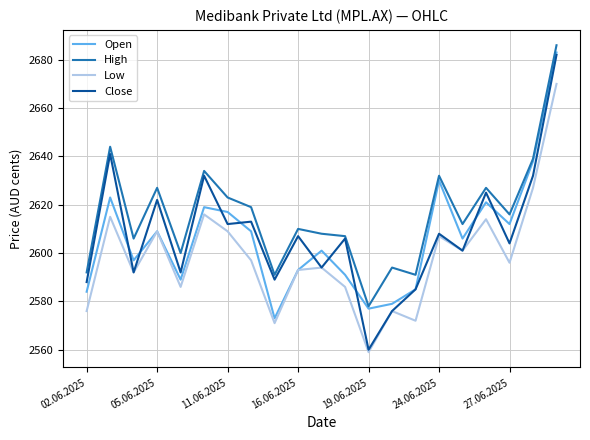

Which series has the widest spread of values?

Close